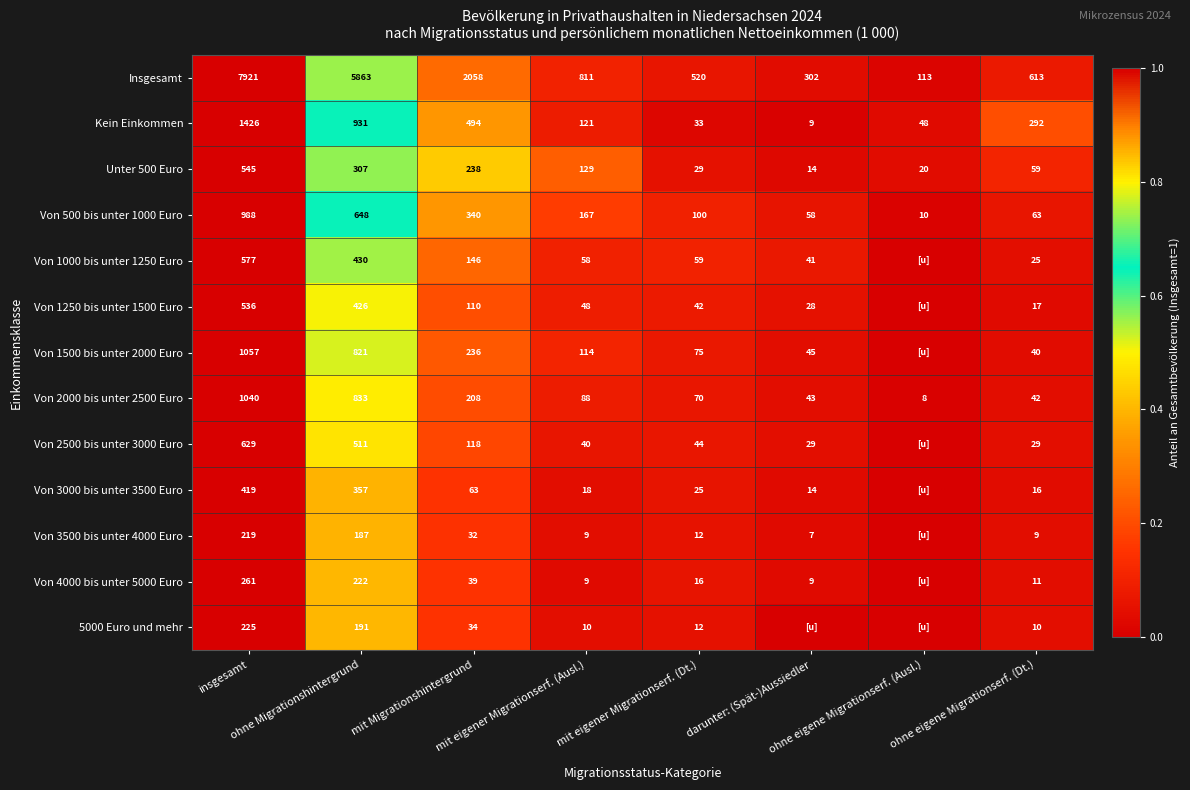

What is the sum of all Kein Einkommen values?

3354